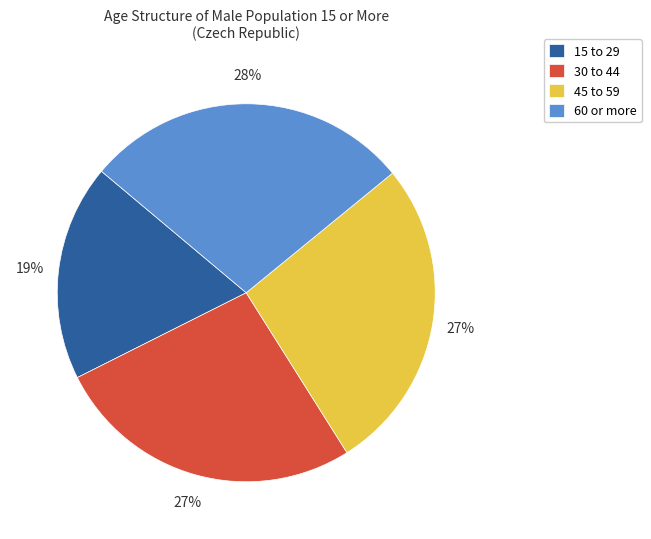

Is it true that 15 to 29 is 28% of the pie?

False